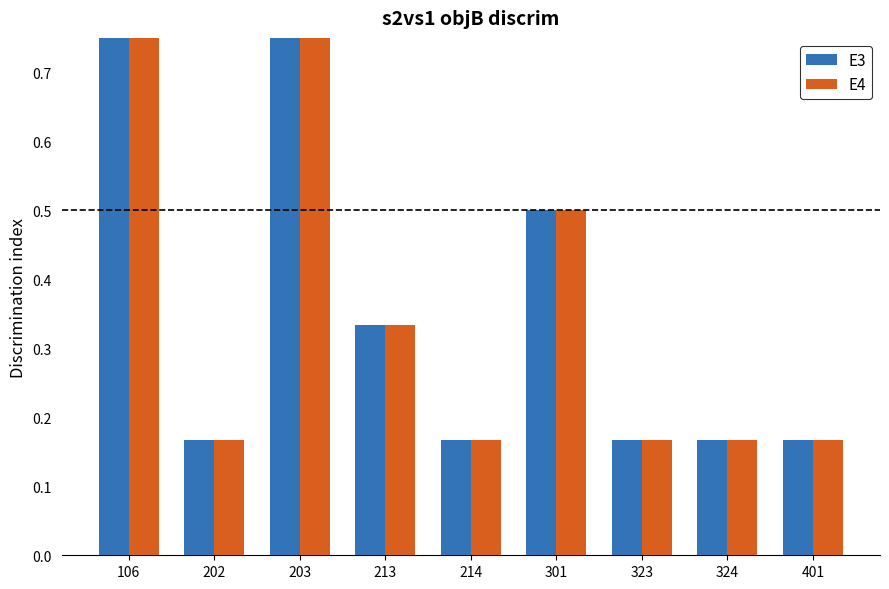

What is the lowest value of the E4 series?

0.2